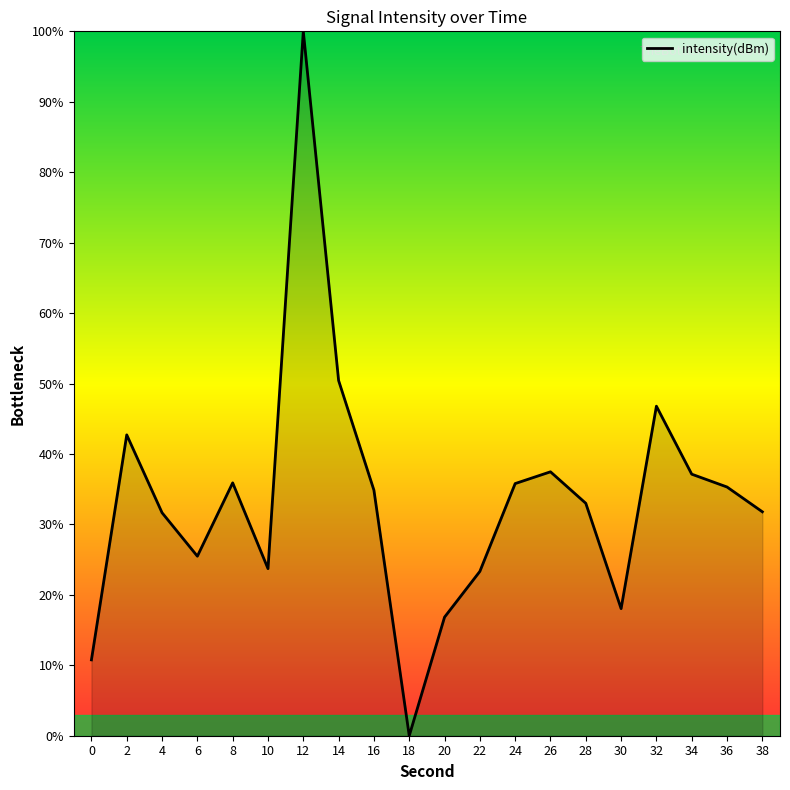

Is it true that the value at 32 is 17.1?

False